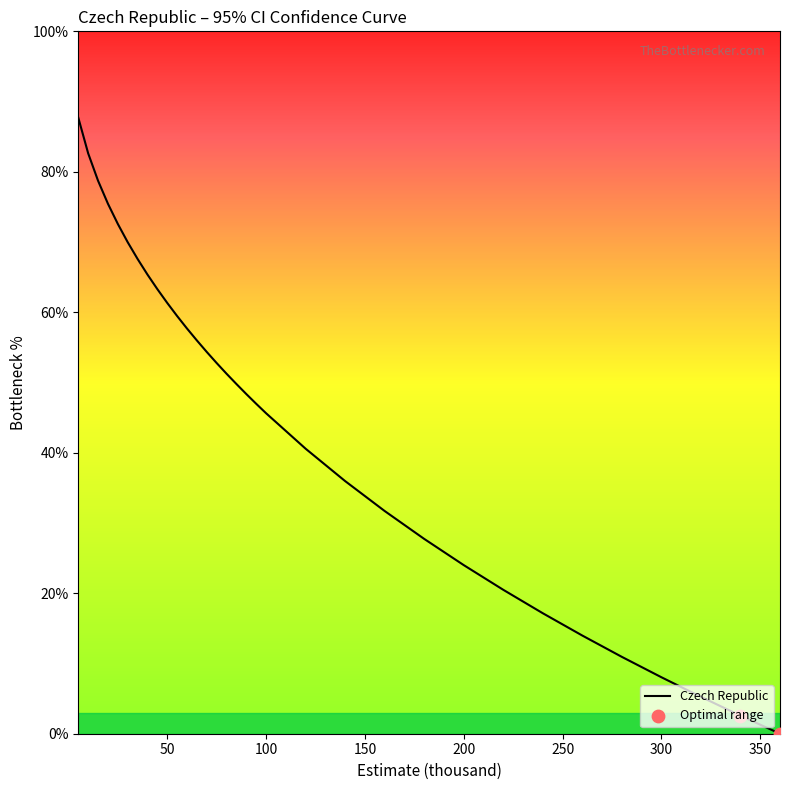

What is the maximum value shown in the chart?

87.7